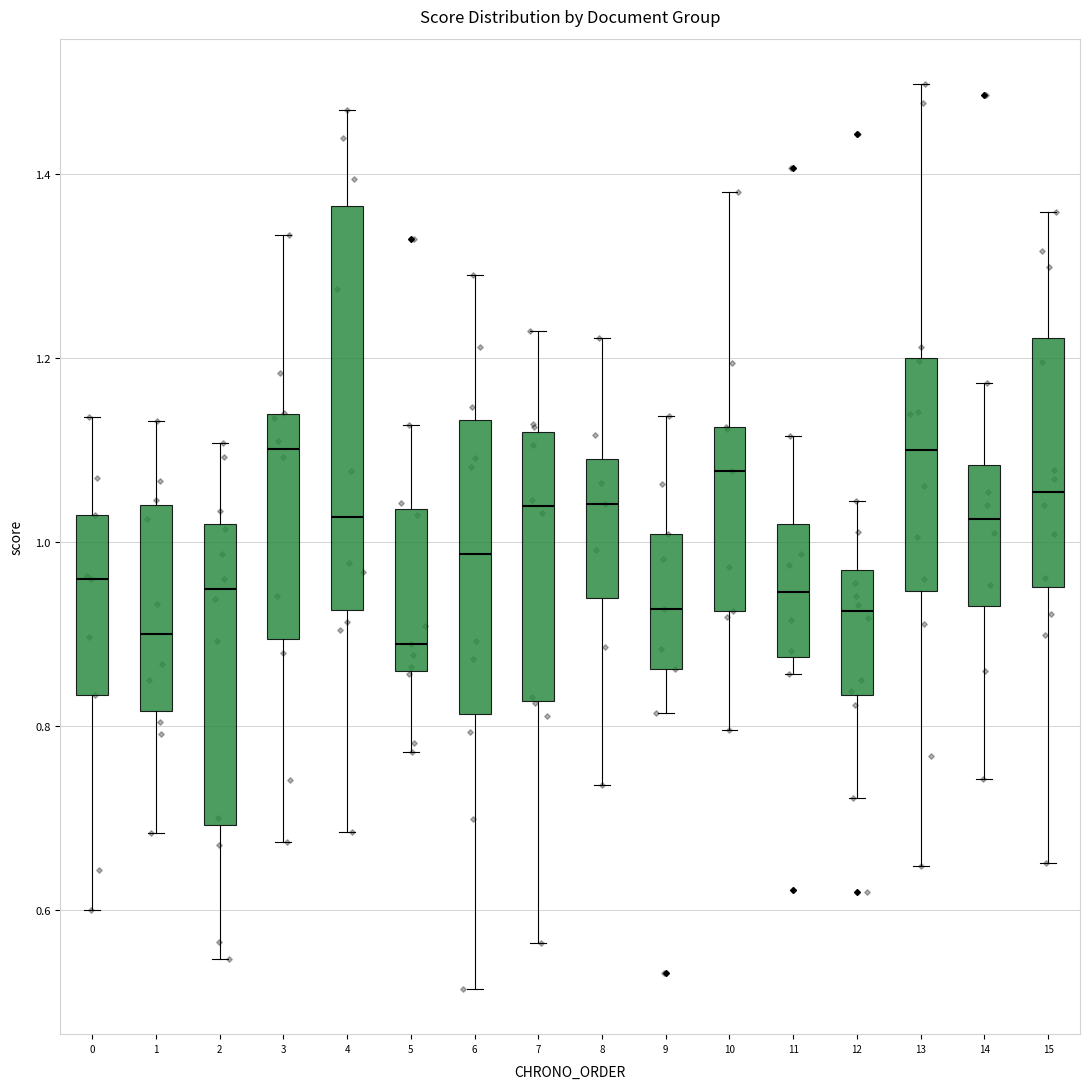

Reading left to right, transcribe this box plot: for each box, give where its median line is, the range the box spans, and where its two whiskers end, as read against the y-axis. The values are not printed on the chart, so give them approximately, as read against the axis.

0: median 0.96, box 0.84 to 1.02, whiskers 0.60 to 1.14
1: median 0.90, box 0.82 to 1.04, whiskers 0.68 to 1.14
2: median 0.94, box 0.70 to 1.02, whiskers 0.54 to 1.10
3: median 1.10, box 0.90 to 1.14, whiskers 0.68 to 1.34
4: median 1.02, box 0.92 to 1.36, whiskers 0.68 to 1.46
5: median 0.88, box 0.86 to 1.04, whiskers 0.78 to 1.12
6: median 0.98, box 0.82 to 1.14, whiskers 0.52 to 1.30
7: median 1.04, box 0.82 to 1.12, whiskers 0.56 to 1.22
8: median 1.04, box 0.94 to 1.10, whiskers 0.74 to 1.22
9: median 0.92, box 0.86 to 1.00, whiskers 0.82 to 1.14
10: median 1.08, box 0.92 to 1.12, whiskers 0.80 to 1.38
11: median 0.94, box 0.88 to 1.02, whiskers 0.86 to 1.12
12: median 0.92, box 0.84 to 0.96, whiskers 0.72 to 1.04
13: median 1.10, box 0.94 to 1.20, whiskers 0.64 to 1.50
14: median 1.02, box 0.94 to 1.08, whiskers 0.74 to 1.18
15: median 1.06, box 0.96 to 1.22, whiskers 0.66 to 1.36